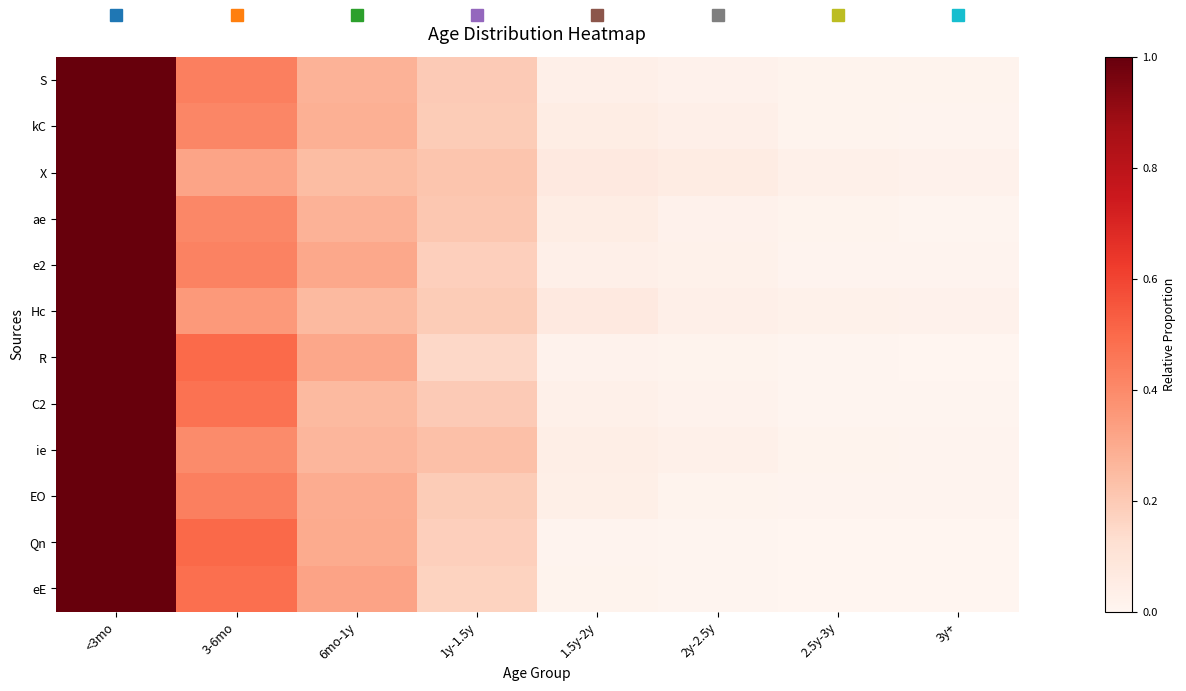

At how many categories does at least one series exceed 0?

8